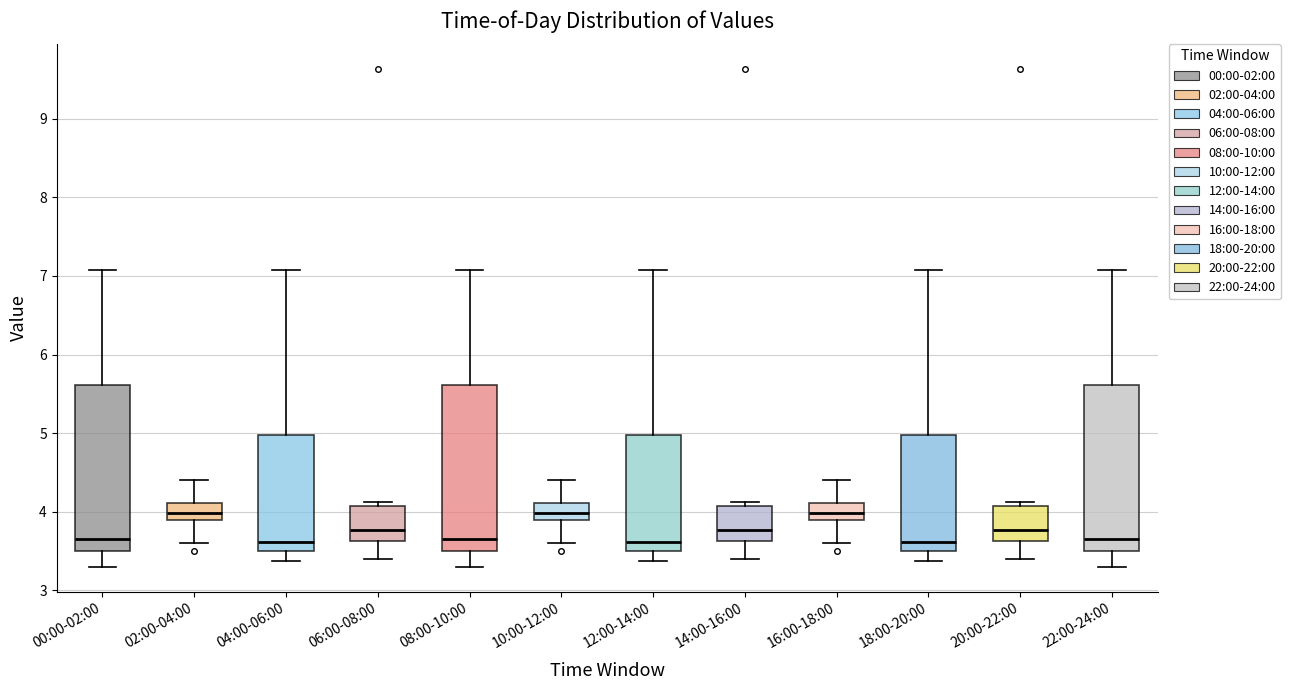

Reading left to right, read every box against the y-axis: the position of its median line, the range the box covers, and the ends of its whiskers. The values are not printed on the chart, so give them approximately, as read against the axis.

00:00-02:00: median 3.7, box 3.5 to 5.6, whiskers 3.3 to 7.1
02:00-04:00: median 4.0, box 3.9 to 4.1, whiskers 3.6 to 4.4
04:00-06:00: median 3.6, box 3.5 to 5.0, whiskers 3.4 to 7.1
06:00-08:00: median 3.8, box 3.6 to 4.1, whiskers 3.4 to 4.1 (just above the box's upper edge)
08:00-10:00: median 3.7, box 3.5 to 5.6, whiskers 3.3 to 7.1
10:00-12:00: median 4.0, box 3.9 to 4.1, whiskers 3.6 to 4.4
12:00-14:00: median 3.6, box 3.5 to 5.0, whiskers 3.4 to 7.1
14:00-16:00: median 3.8, box 3.6 to 4.1, whiskers 3.4 to 4.1 (just above the box's upper edge)
16:00-18:00: median 4.0, box 3.9 to 4.1, whiskers 3.6 to 4.4
18:00-20:00: median 3.6, box 3.5 to 5.0, whiskers 3.4 to 7.1
20:00-22:00: median 3.8, box 3.6 to 4.1, whiskers 3.4 to 4.1 (just above the box's upper edge)
22:00-24:00: median 3.7, box 3.5 to 5.6, whiskers 3.3 to 7.1